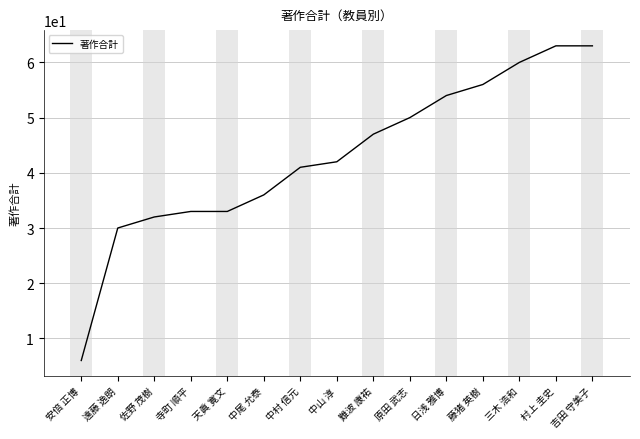

What is the difference between the maximum and minimum values?

57